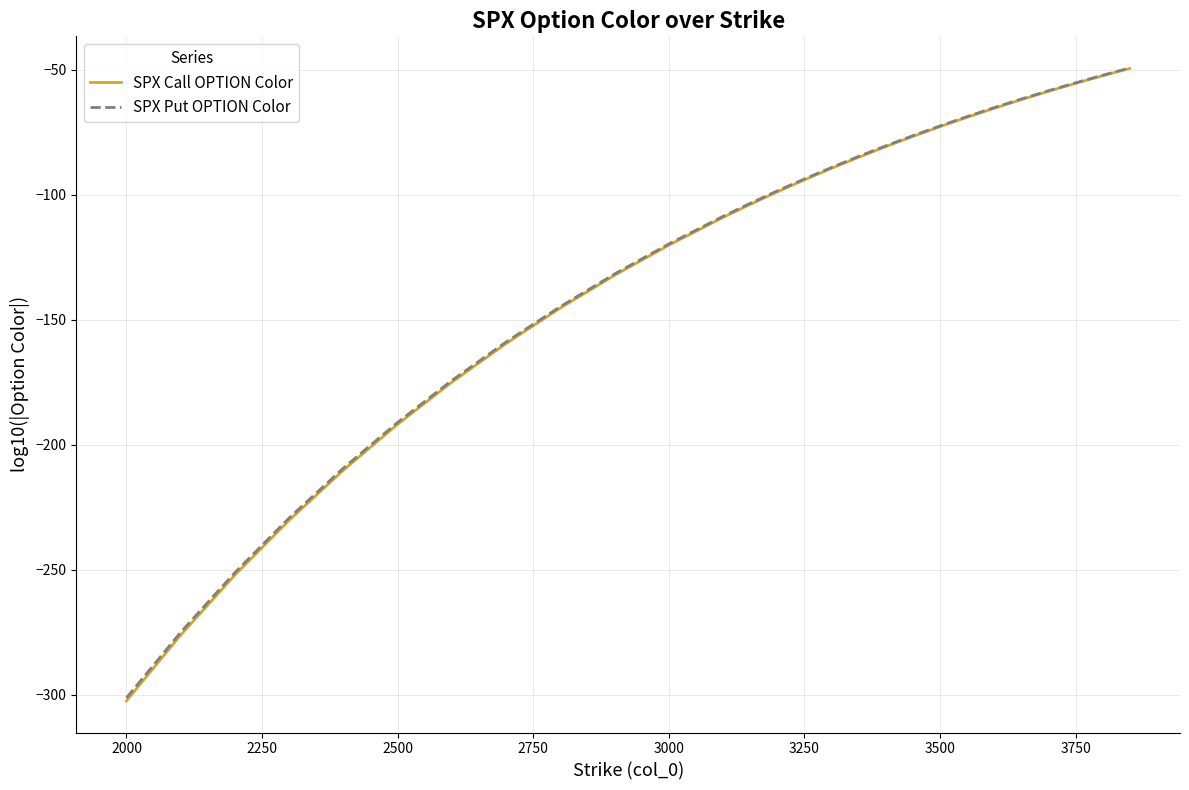

Which series has the largest range (max minus min)?

SPX Call OPTION Color